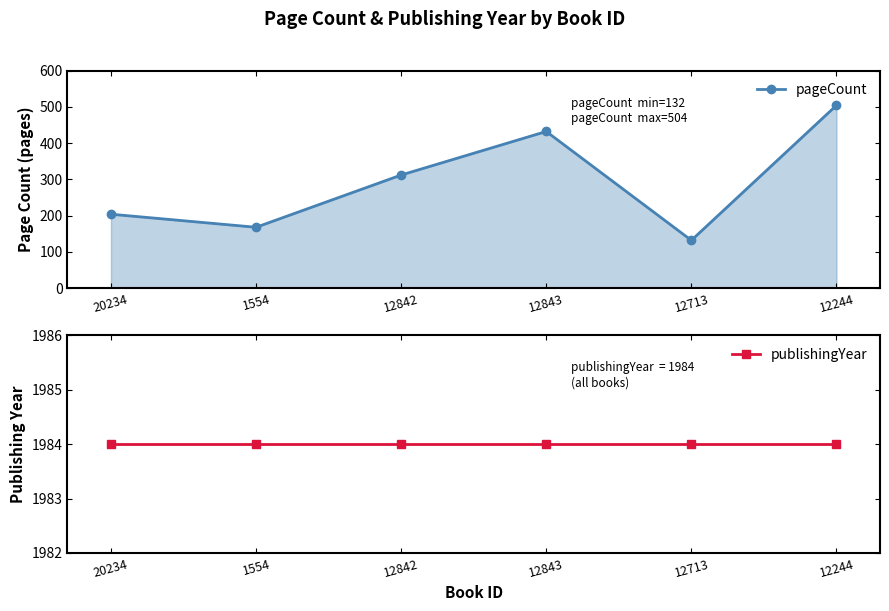

Reading left to right, transcribe all the data shown in this chart.

pageCount: 204	168	312	432	132	504
publishingYear: 1984	1984	1984	1984	1984	1984